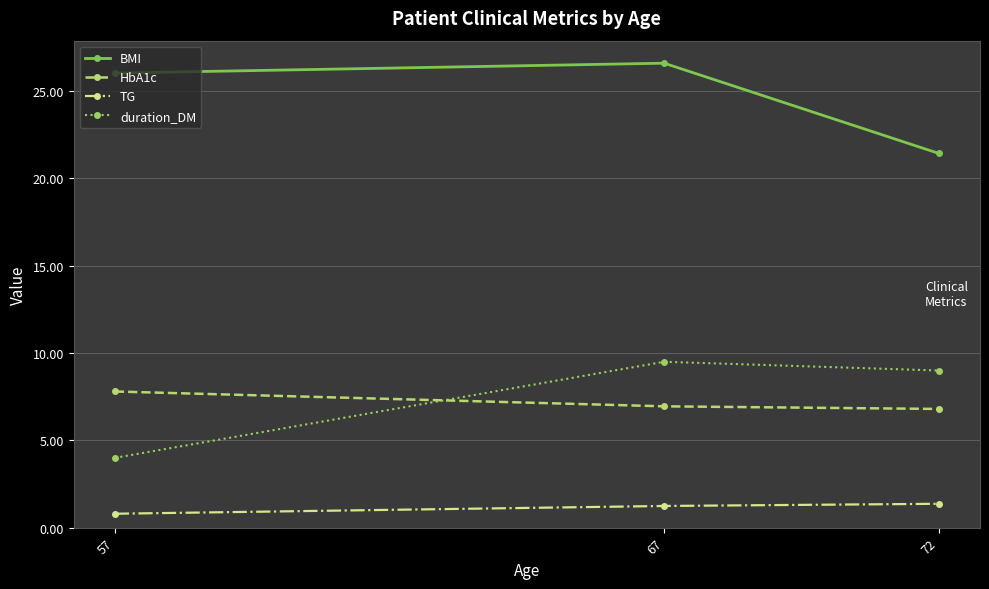

Is it true that HbA1c equals 9.0 at 72?

False